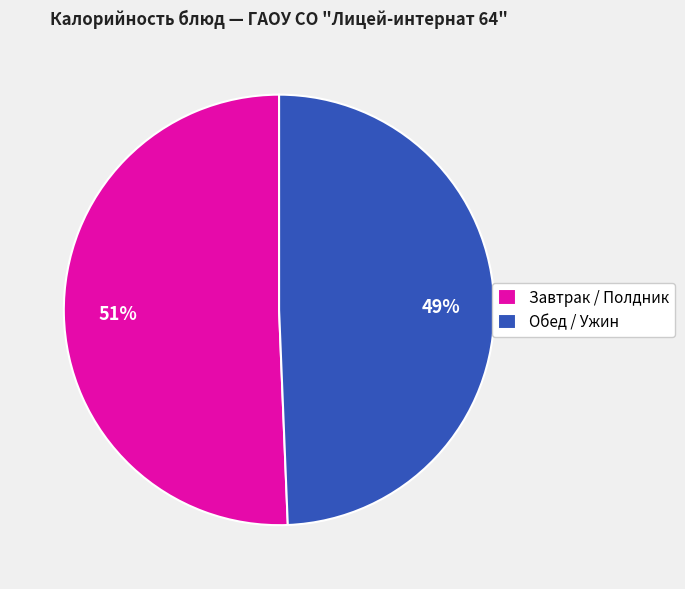

Count the number of slices in the pie.

2